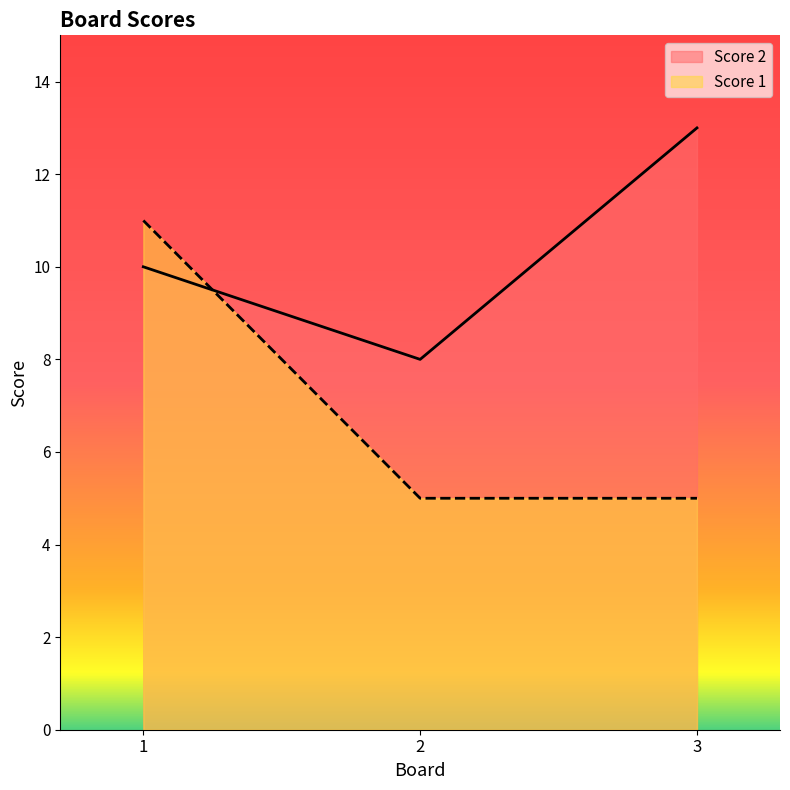

Reading left to right, extract all data points from this chart.

Score 2: 1=10	2=8	3=13
Score 1: 1=11	2=5	3=5